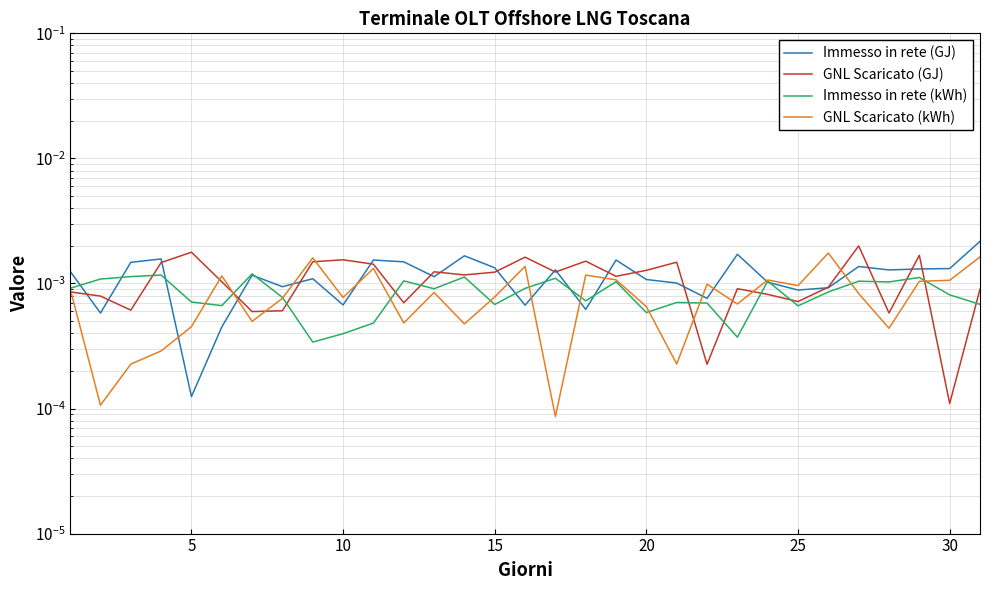

Where is the first local minimum for GNL Scaricato (GJ)?

10